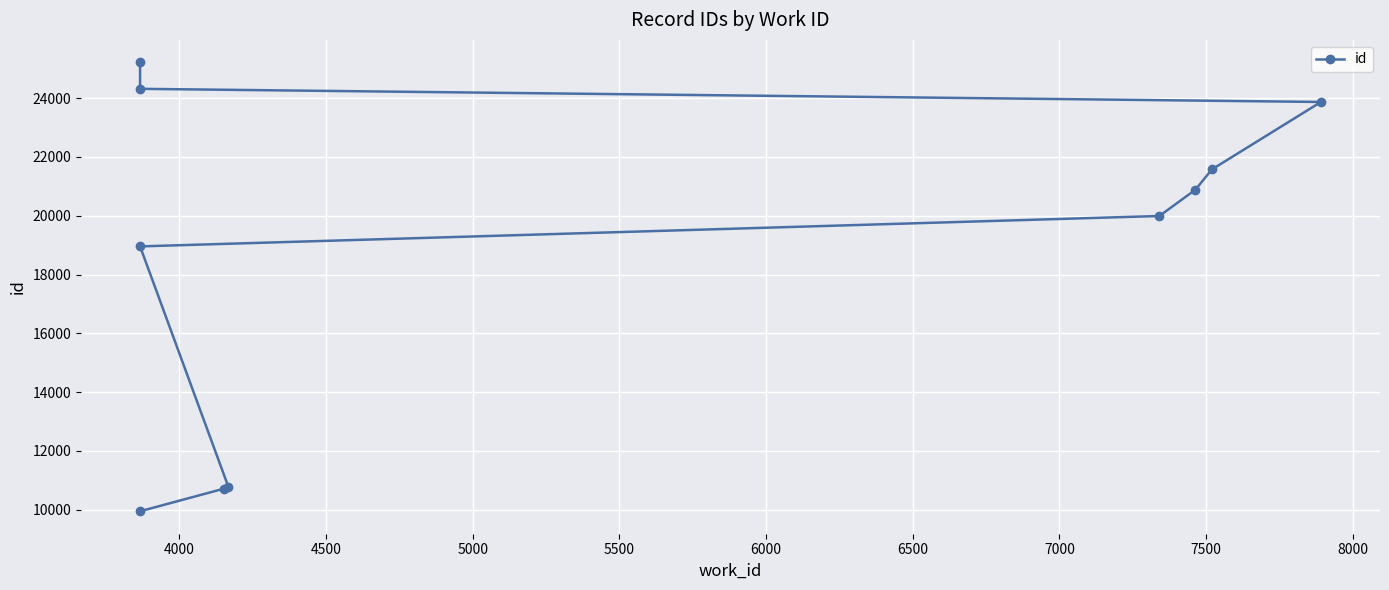

What is the difference between the maximum and second lowest values?

14497